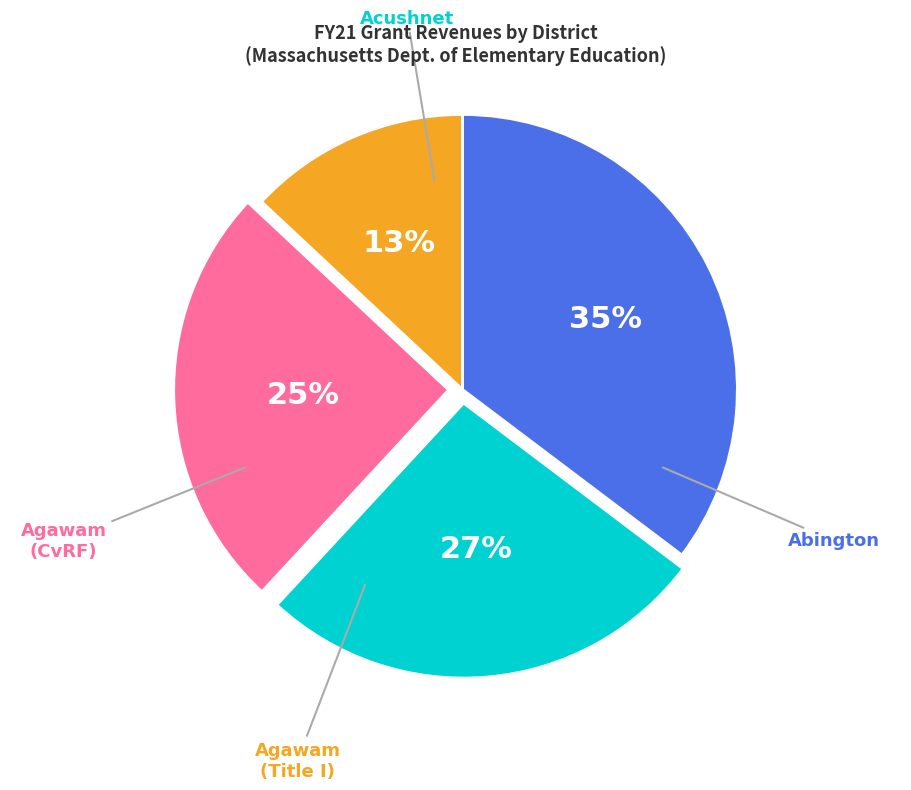

How many slices are in this pie chart?

4